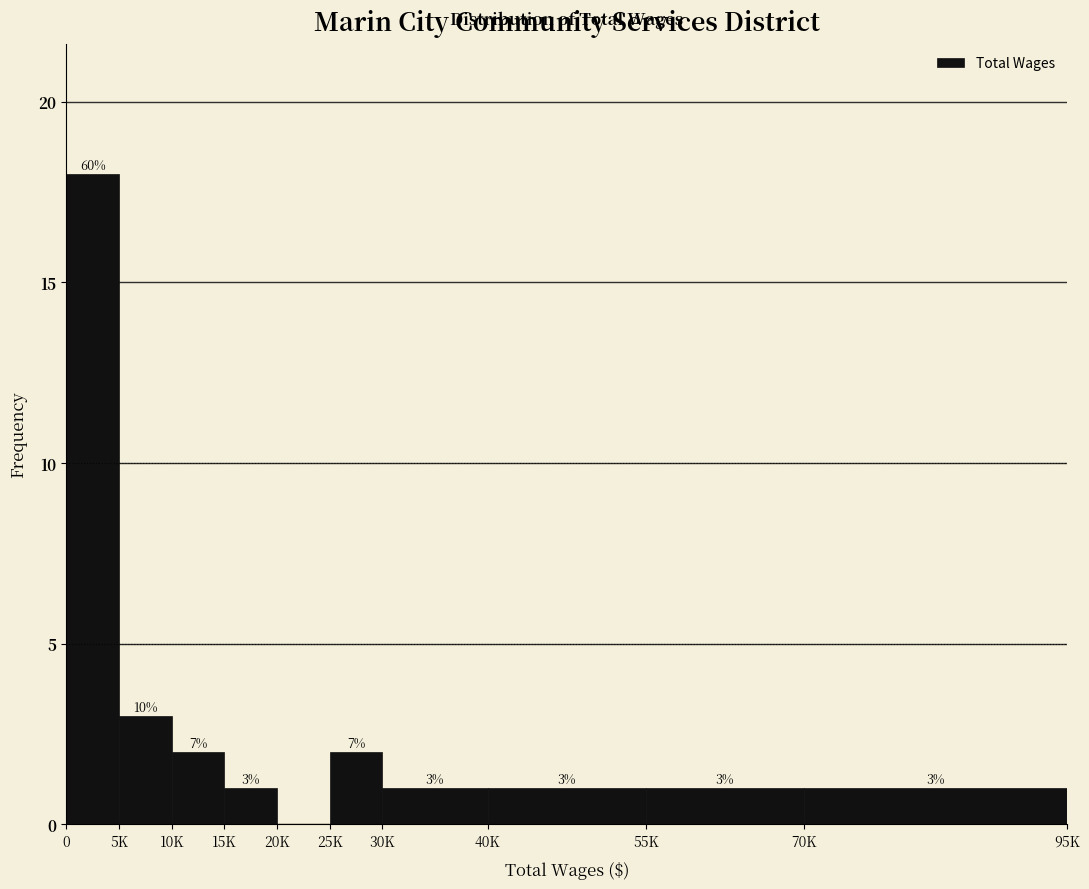

Reading left to right, list all the values displayed in this chart.

0=18	5K=3	10K=2	15K=1	20K=0	25K=2	30K=1	40K=1	55K=1	70K=1